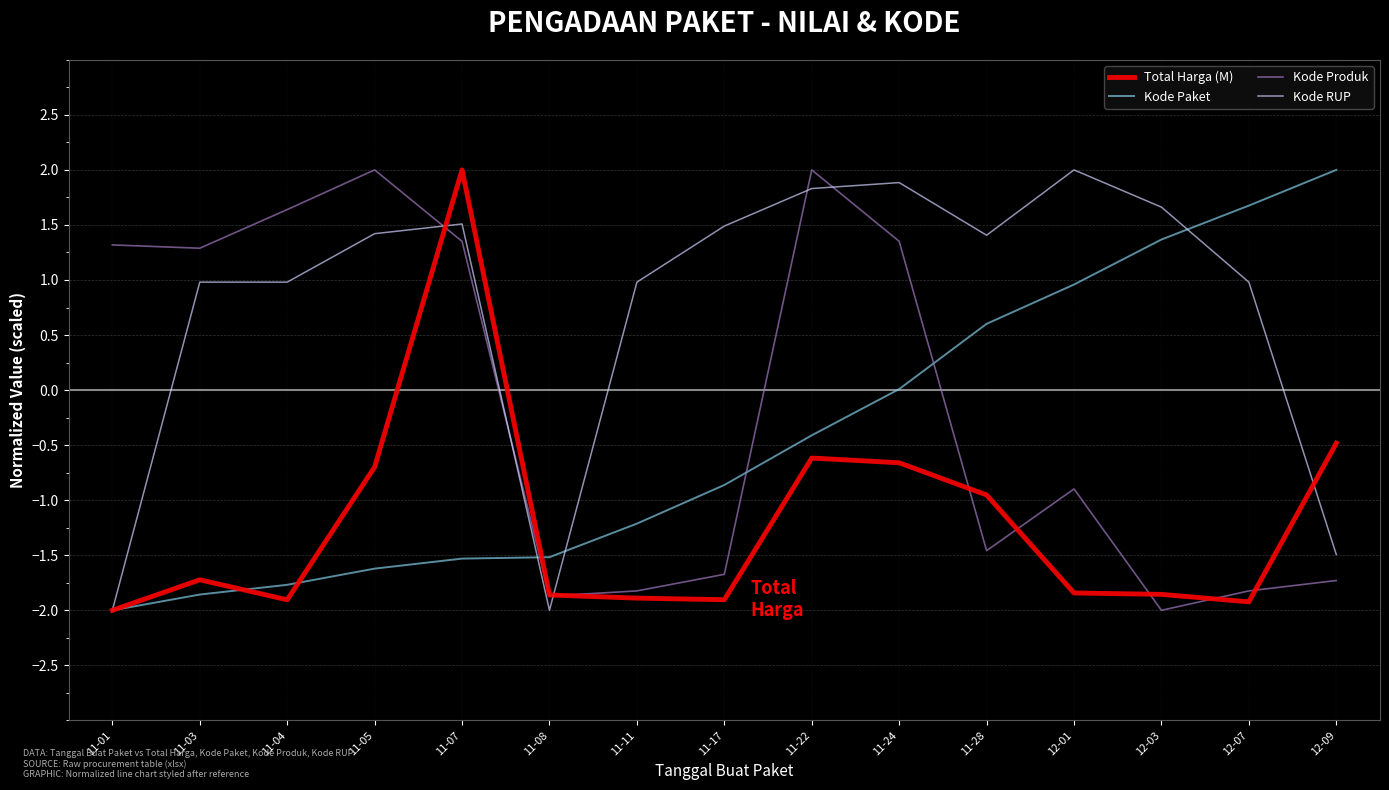

How many values in the Total Harga (M) series are below -1?

9